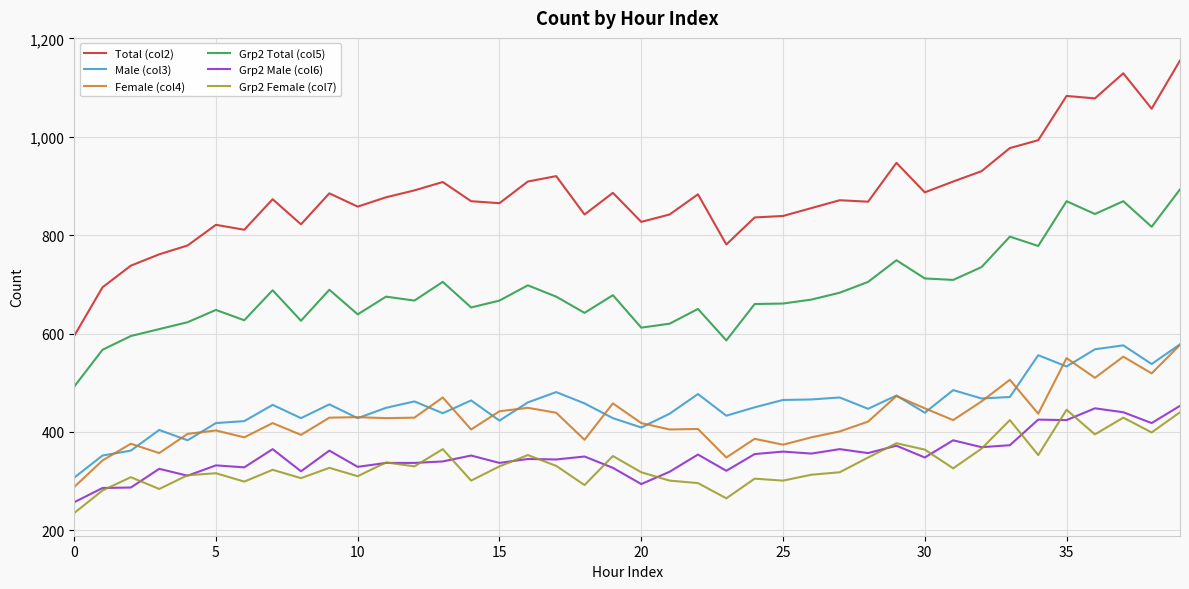

True or false: Grp2 Total (col5) and Male (col3) cross at least once.

False